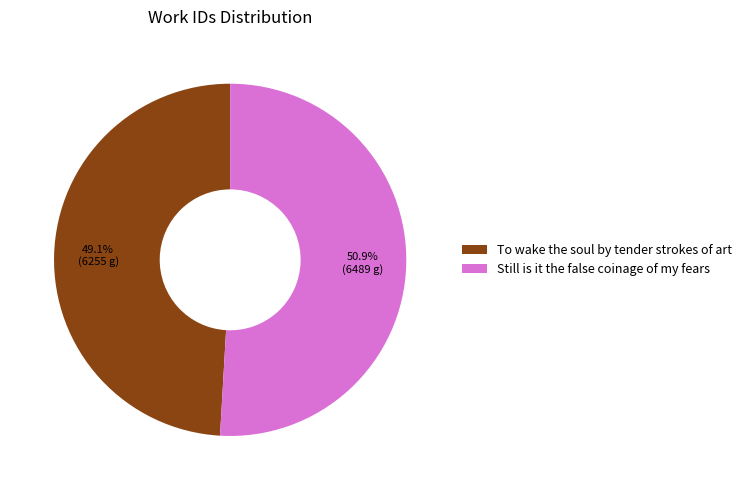

How much of the chart is everything except Still is it the false coinage of my fears?

49.1%